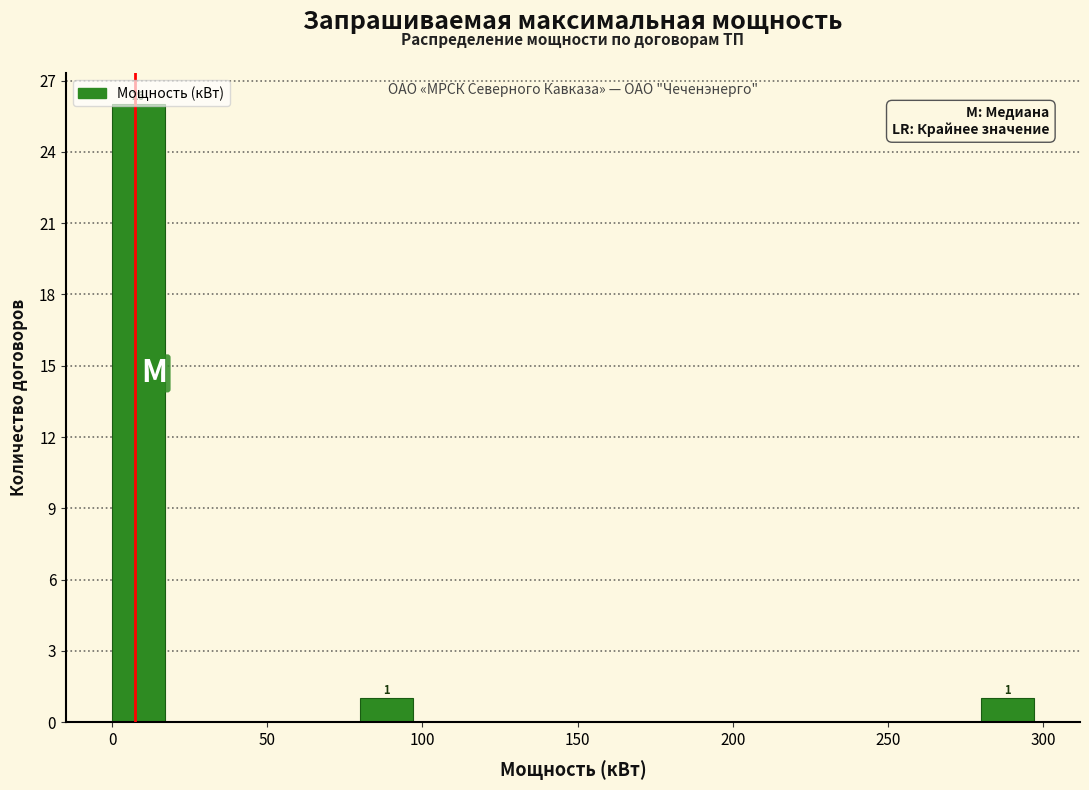

Which range on the x-axis has the tallest bar?

0 to 20